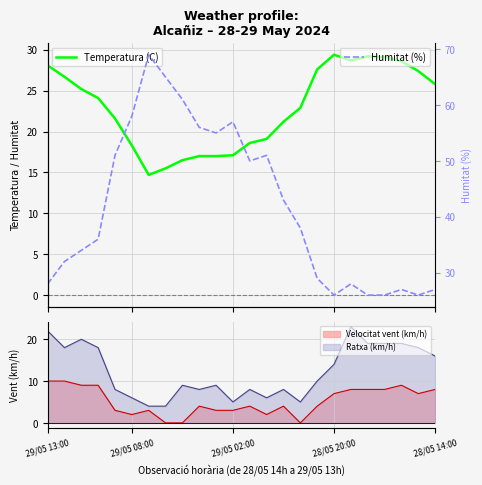

What is the highest value of the Humitat (%) series?

69